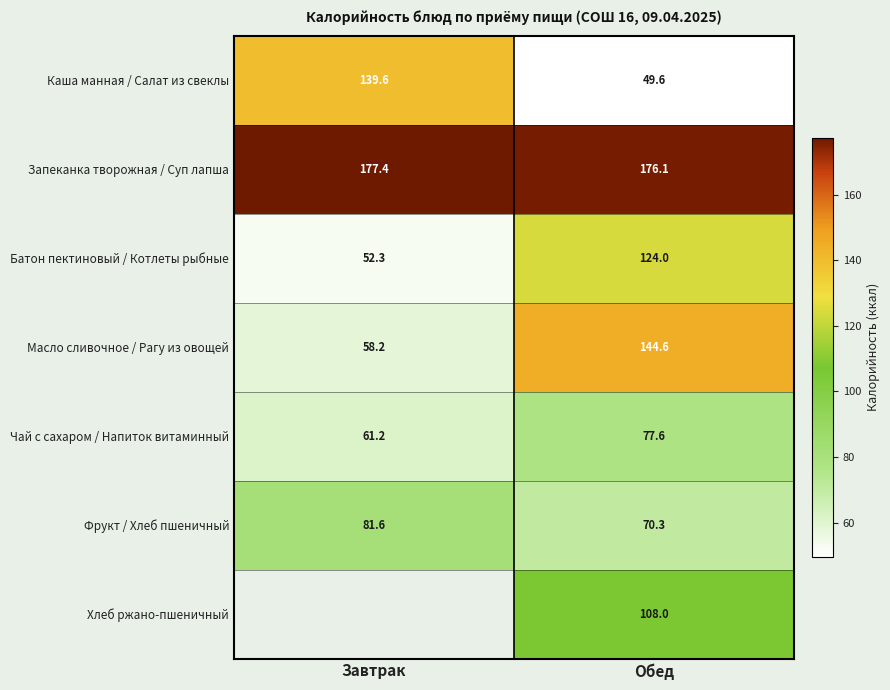

What is the difference between the maximum and minimum values in the Чай с сахаром / Напиток витаминный series?

16.4